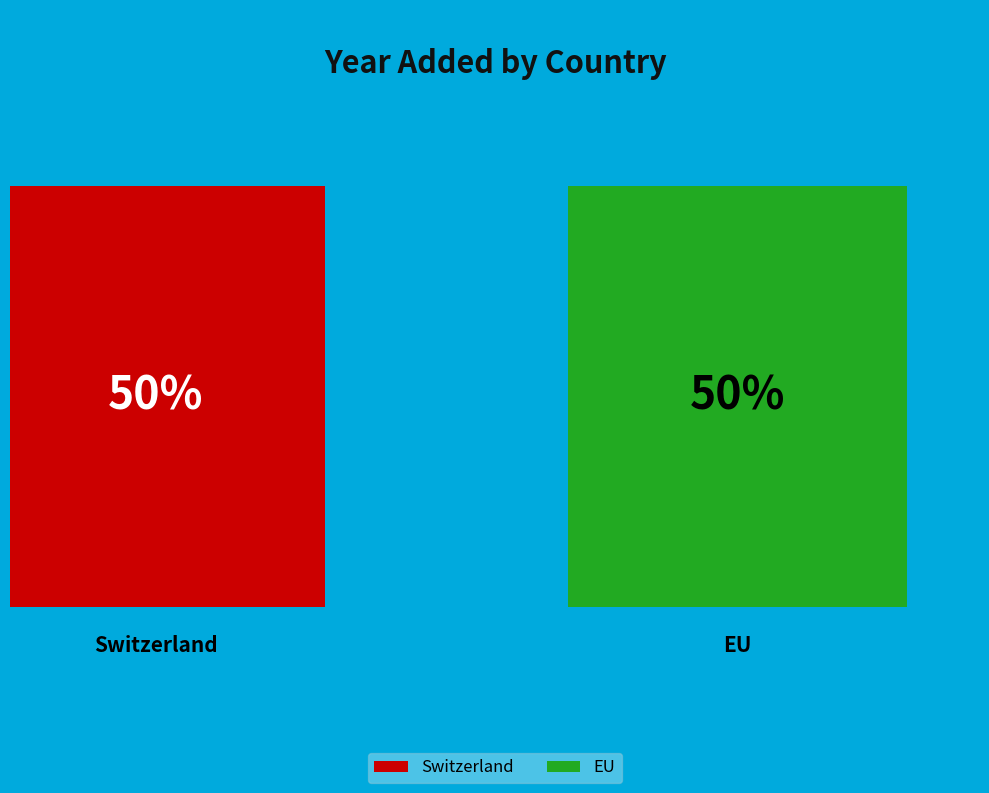

To the nearest percent, what portion does Switzerland represent?

50%